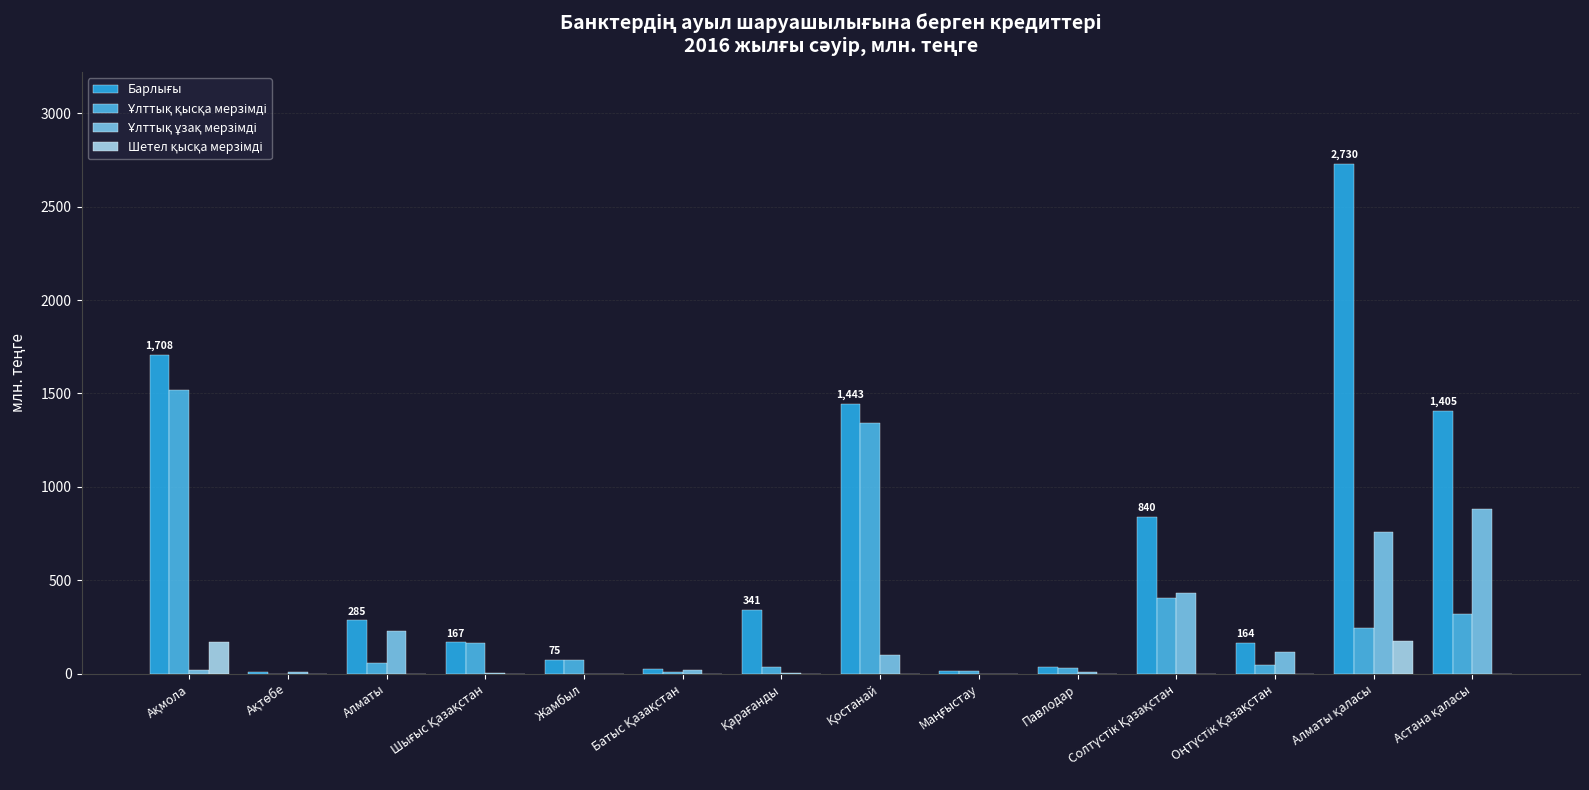

What is the average value of the Ұлттық қысқа мерзімді series?

303.9